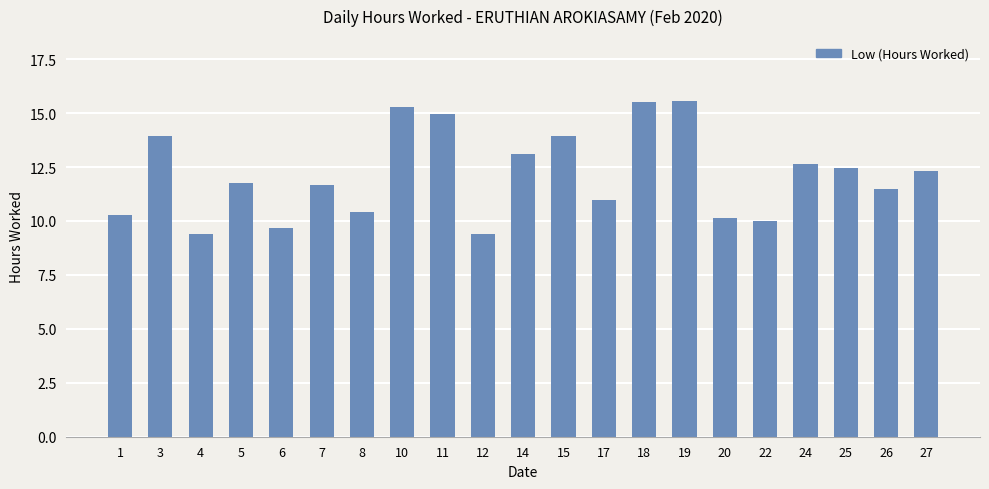

What is the smallest value displayed?

9.4